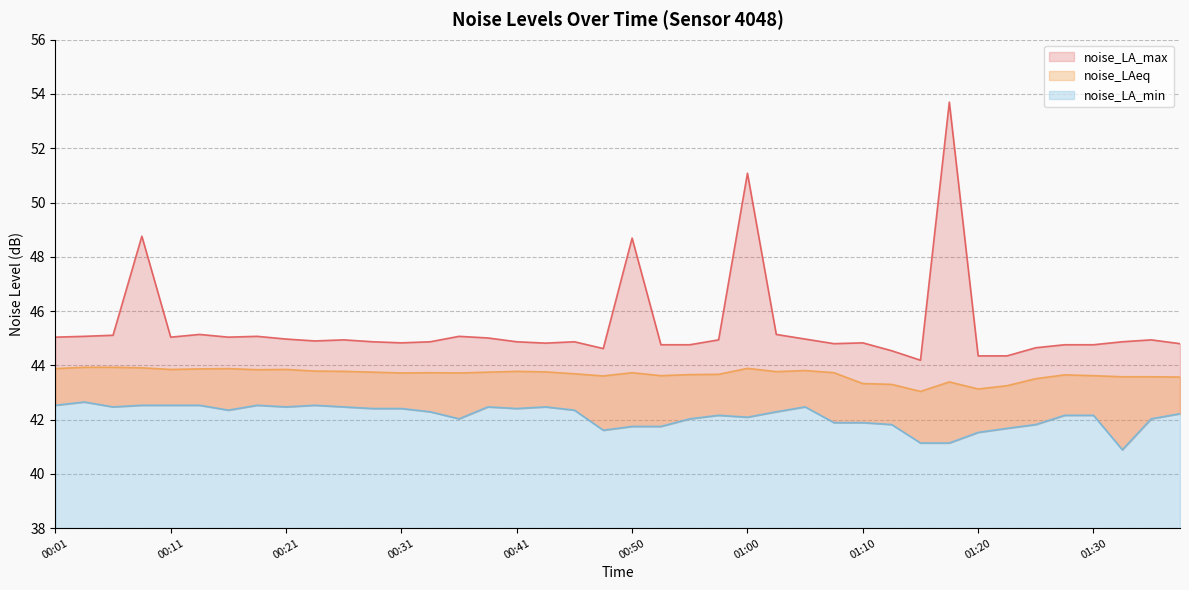

Reading left to right, transcribe all the data shown in this chart.

noise_LAeq: 00:01=43.9	00:03=43.9	00:06=43.9	00:08=43.9	00:11=43.9	00:13=43.9	00:16=43.9	00:18=43.8	00:21=43.9	00:23=43.8	00:26=43.8	00:28=43.8	00:31=43.7	00:33=43.7	00:36=43.7	00:38=43.8	00:41=43.8	00:43=43.8	00:45=43.7	00:48=43.6	00:50=43.7	00:53=43.6	00:55=43.7	00:58=43.7	01:00=43.9	01:02=43.8	01:05=43.8	01:07=43.7	01:10=43.3	01:12=43.3	01:15=43.0	01:17=43.4	01:20=43.1	01:22=43.2	01:25=43.5	01:27=43.6	01:30=43.6	01:32=43.6	01:34=43.6	01:37=43.6
noise_LA_max: 00:01=45.0	00:03=45.1	00:06=45.1	00:08=48.8	00:11=45.0	00:13=45.1	00:16=45.0	00:18=45.1	00:21=45.0	00:23=44.9	00:26=44.9	00:28=44.9	00:31=44.8	00:33=44.9	00:36=45.1	00:38=45.0	00:41=44.9	00:43=44.8	00:45=44.9	00:48=44.6	00:50=48.7	00:53=44.8	00:55=44.8	00:58=44.9	01:00=51.1	01:02=45.1	01:05=45.0	01:07=44.8	01:10=44.8	01:12=44.5	01:15=44.2	01:17=53.7	01:20=44.4	01:22=44.4	01:25=44.6	01:27=44.8	01:30=44.8	01:32=44.9	01:34=44.9	01:37=44.8
noise_LA_min: 00:01=42.5	00:03=42.6	00:06=42.5	00:08=42.5	00:11=42.5	00:13=42.5	00:16=42.4	00:18=42.5	00:21=42.5	00:23=42.5	00:26=42.5	00:28=42.4	00:31=42.4	00:33=42.3	00:36=42.0	00:38=42.5	00:41=42.4	00:43=42.5	00:45=42.4	00:48=41.6	00:50=41.8	00:53=41.8	00:55=42.0	00:58=42.2	01:00=42.1	01:02=42.3	01:05=42.5	01:07=41.9	01:10=41.9	01:12=41.8	01:15=41.1	01:17=41.1	01:20=41.5	01:22=41.7	01:25=41.8	01:27=42.2	01:30=42.2	01:32=40.9	01:34=42.0	01:37=42.2